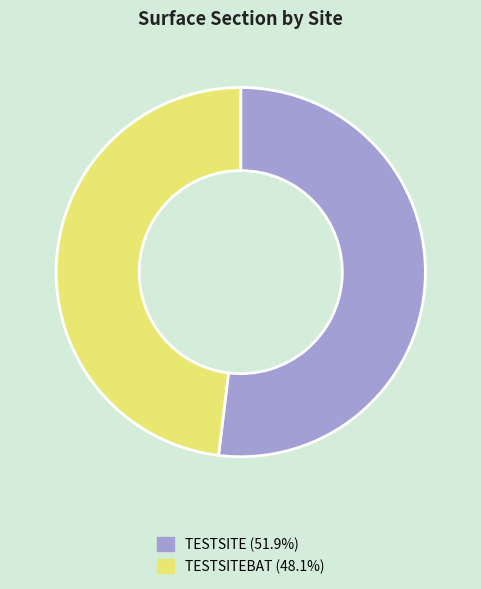

What is the ratio of the value at TESTSITE (51.9%) to the value at TESTSITEBAT (48.1%)?

1.1